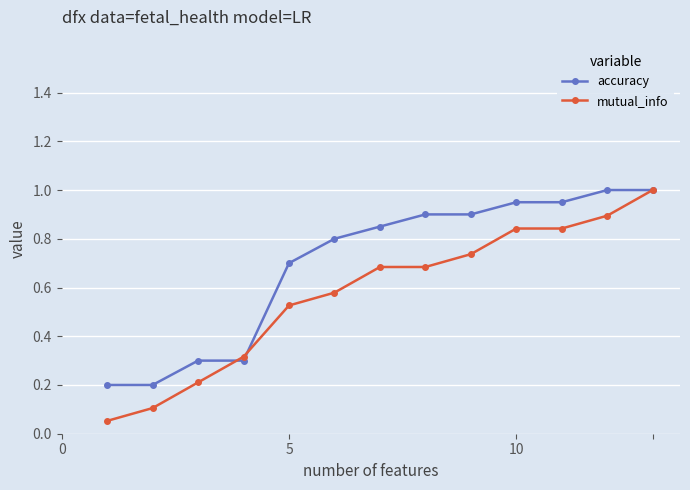

Which series has the widest spread of values?

mutual_info